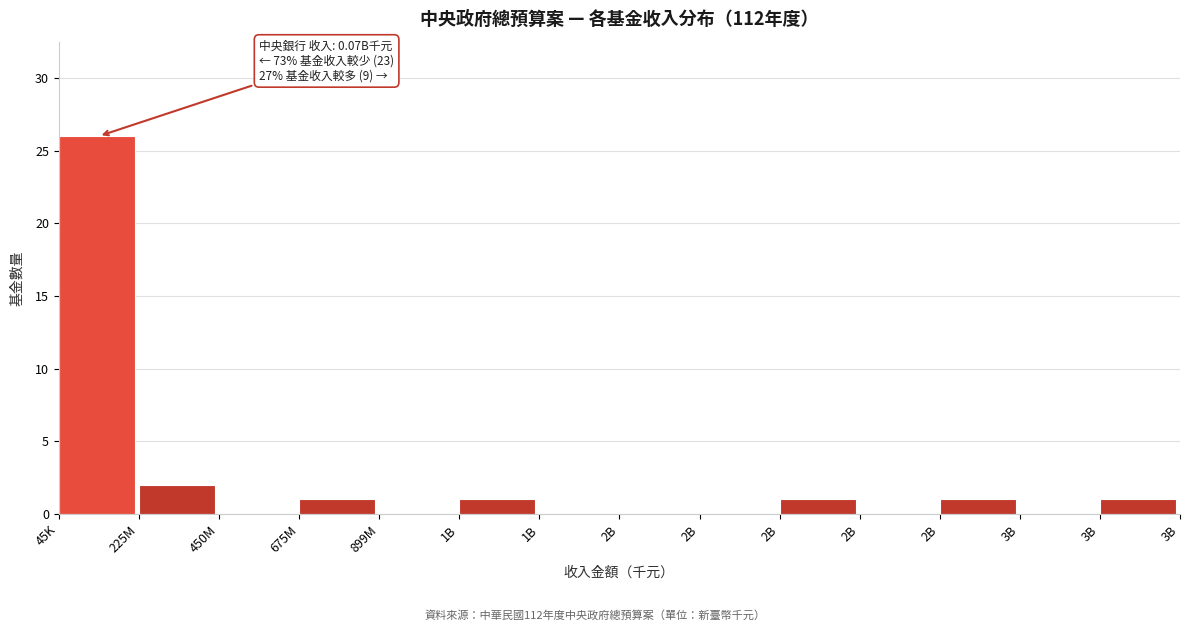

Are the bars horizontal?

No